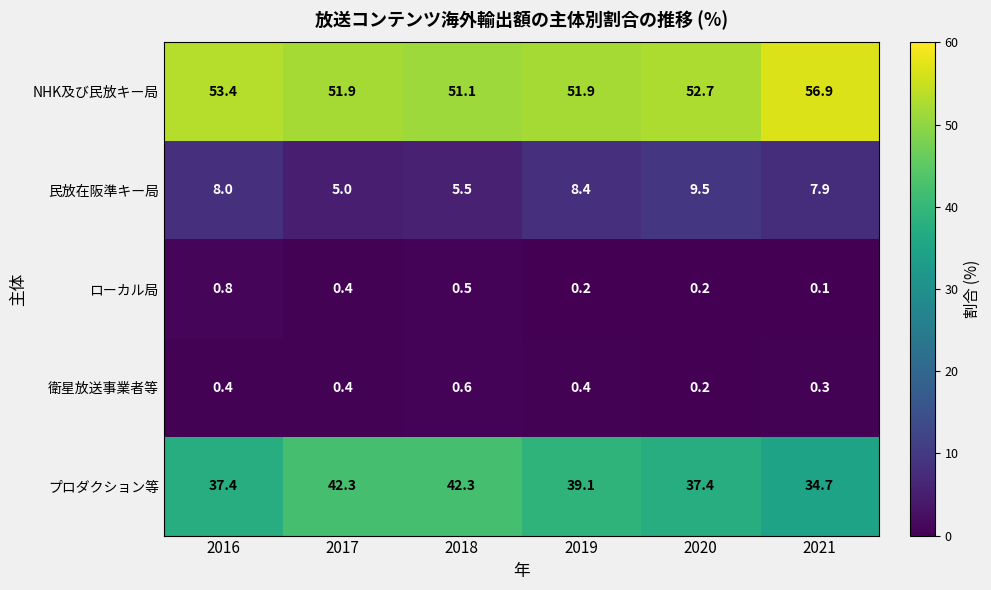

What is the sum of all ローカル局 values?

2.2